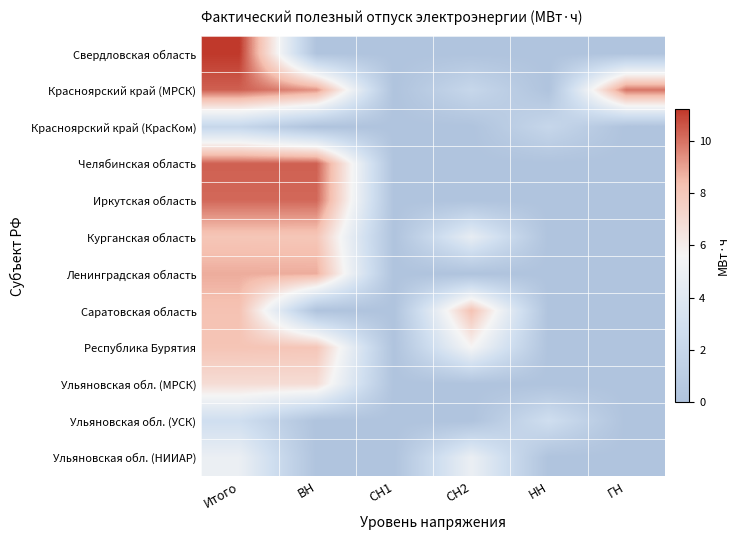

Reading left to right, transcribe all the data shown in this chart.

Свердловская область: Итого=11.2	ВН=0.0	СН1=0.0	СН2=0.0	НН=0.0	ГН=0.0
Красноярский край (МРСК): Итого=10.3	ВН=9.3	СН1=0.0	СН2=2.0	НН=0.0	ГН=9.9
Красноярский край (КрасКом): Итого=2.0	ВН=0.0	СН1=0.0	СН2=0.0	НН=2.0	ГН=0.0
Челябинская область: Итого=10.3	ВН=10.3	СН1=0.0	СН2=0.0	НН=0.0	ГН=0.0
Иркутская область: Итого=10.2	ВН=10.2	СН1=0.0	СН2=0.0	НН=0.0	ГН=0.0
Курганская область: Итого=8.1	ВН=8.0	СН1=0.0	СН2=4.6	НН=0.0	ГН=0.0
Ленинградская область: Итого=8.8	ВН=8.8	СН1=0.0	СН2=0.0	НН=0.0	ГН=0.0
Саратовская область: Итого=8.2	ВН=0.0	СН1=0.0	СН2=8.2	НН=0.0	ГН=0.0
Республика Бурятия: Итого=8.1	ВН=8.0	СН1=0.0	СН2=5.6	НН=0.0	ГН=0.0
Ульяновская обл. (МРСК): Итого=6.9	ВН=6.9	СН1=0.0	СН2=0.0	НН=0.0	ГН=0.0
Ульяновская обл. (УСК): Итого=2.8	ВН=0.0	СН1=0.0	СН2=0.0	НН=2.8	ГН=0.0
Ульяновская обл. (НИИАР): Итого=4.9	ВН=0.0	СН1=0.0	СН2=4.9	НН=0.0	ГН=0.0